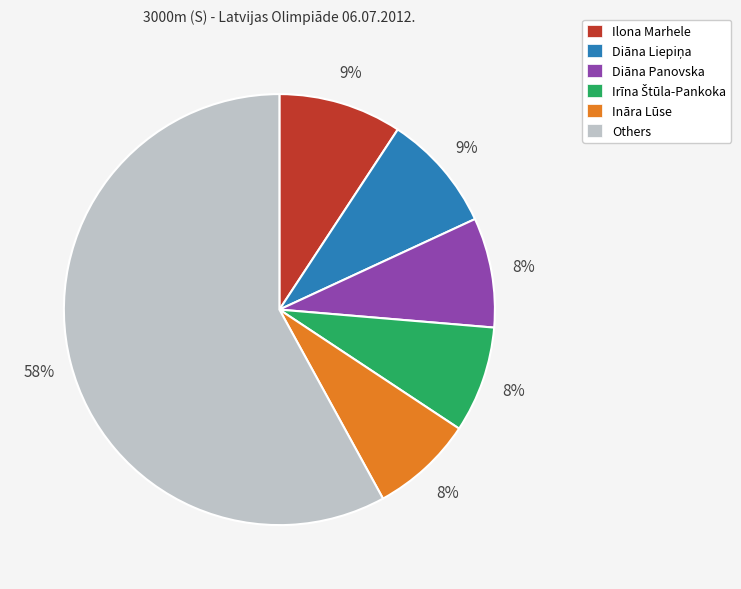

Is there a majority slice in this chart?

Yes